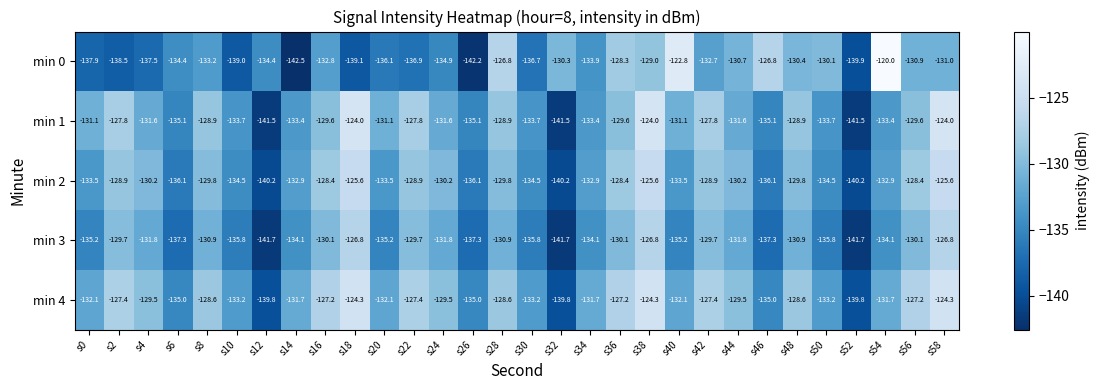

What is the difference between the maximum and minimum values in the min 1 series?

17.5